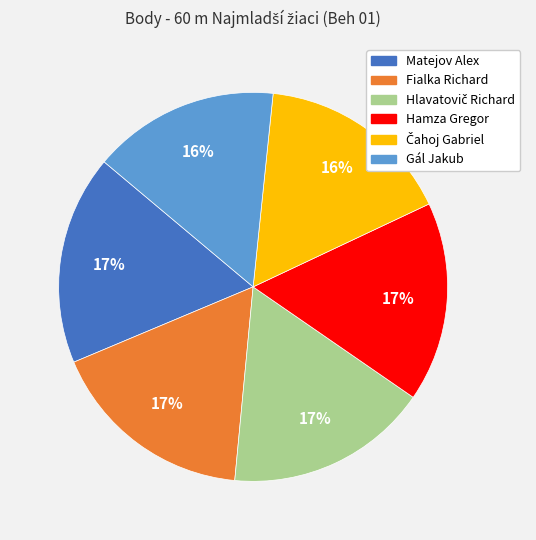

Count the number of slices in the pie.

6